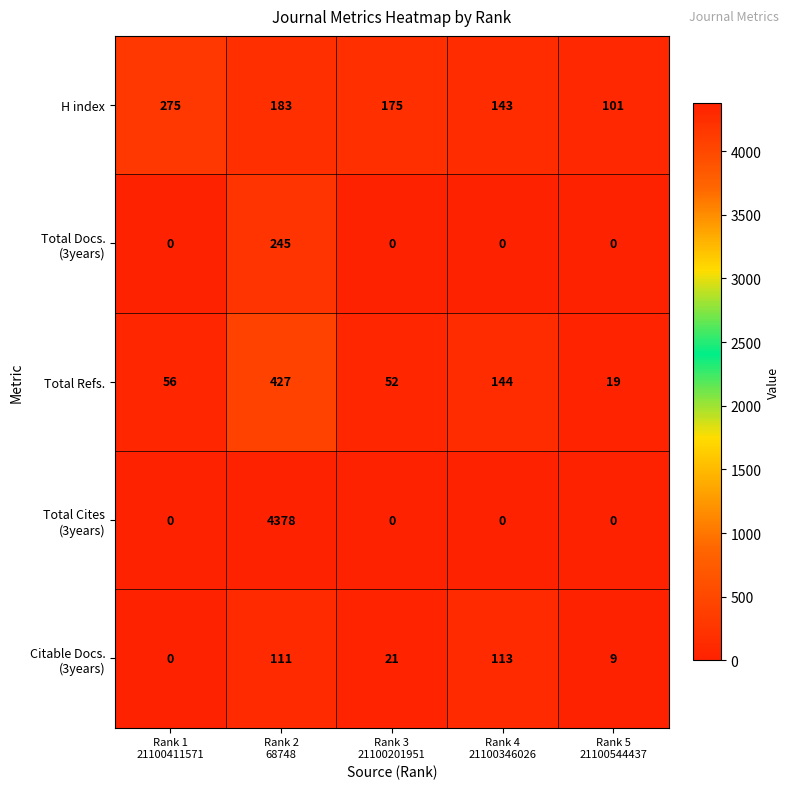

What is the highest value of the H index series?

275